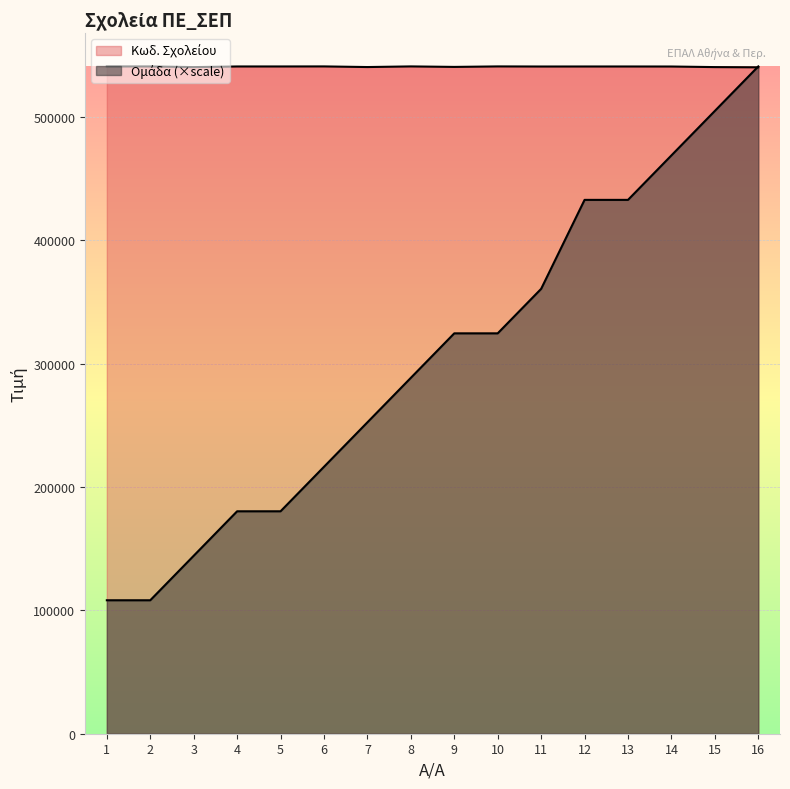

Between 14 and 3, which is larger?

14